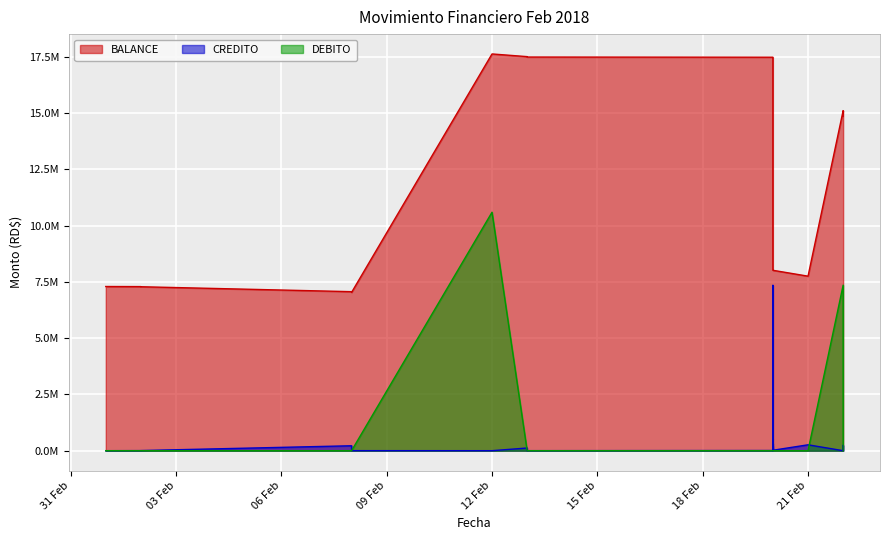

Which series has the widest spread of values?

BALANCE